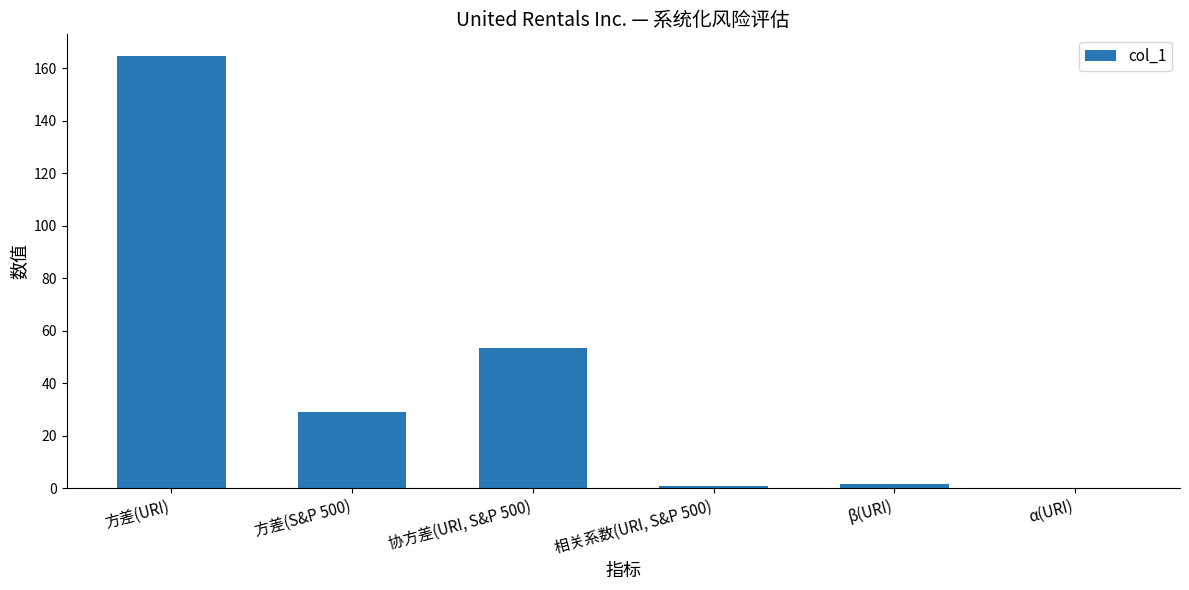

What is the maximum value shown in the chart?

164.7